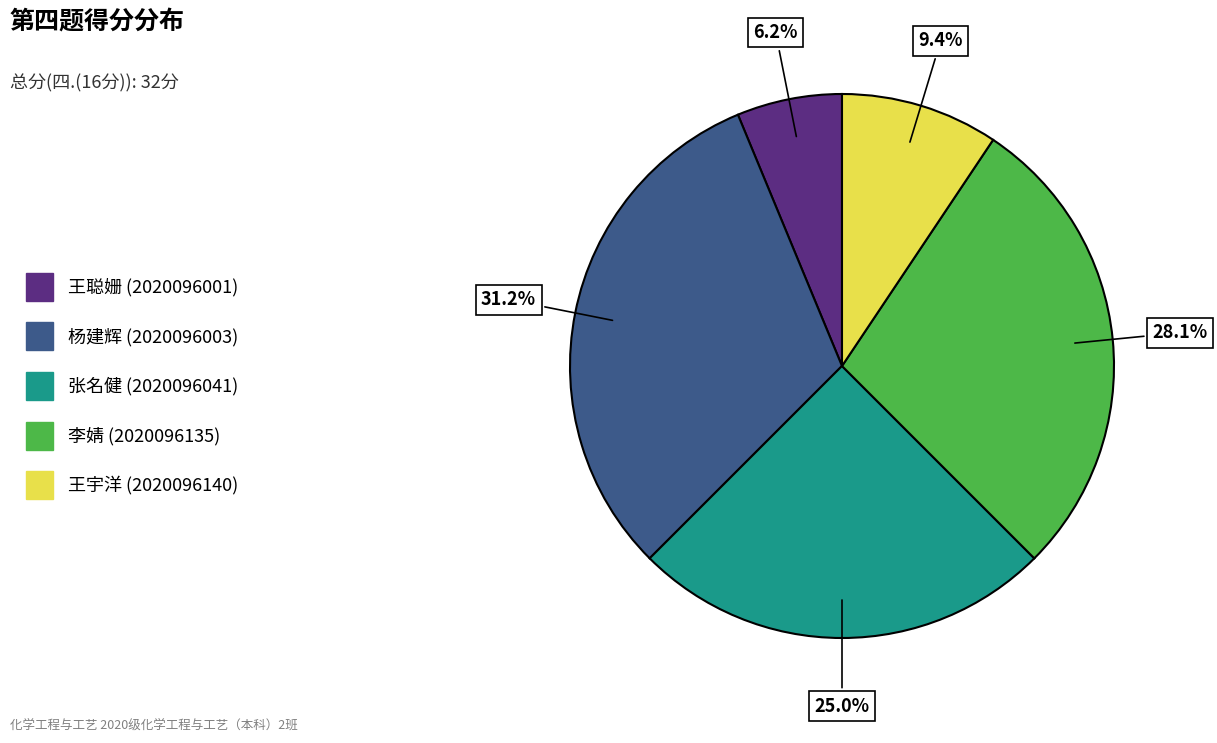

How many slices are in this pie chart?

5